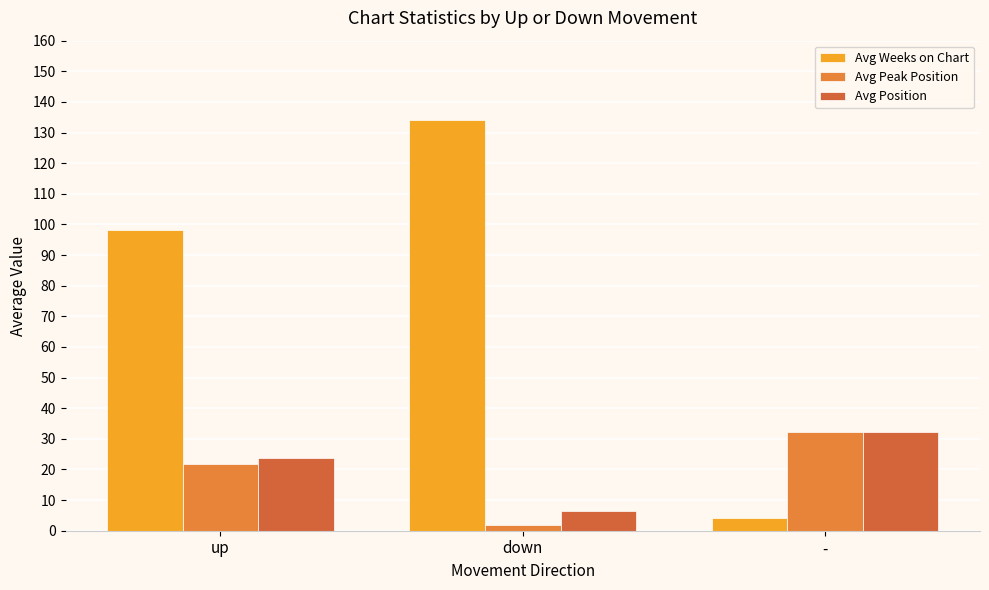

What are all the series names shown in the legend?

Avg Weeks on Chart, Avg Peak Position, Avg Position